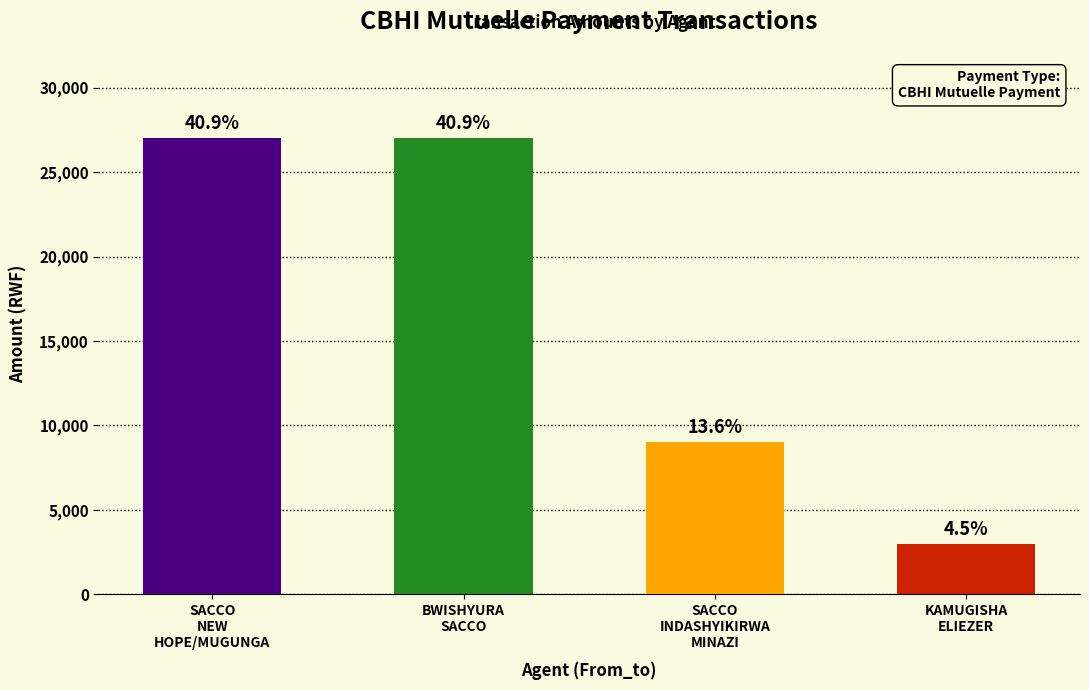

What is the greatest value displayed?

27000